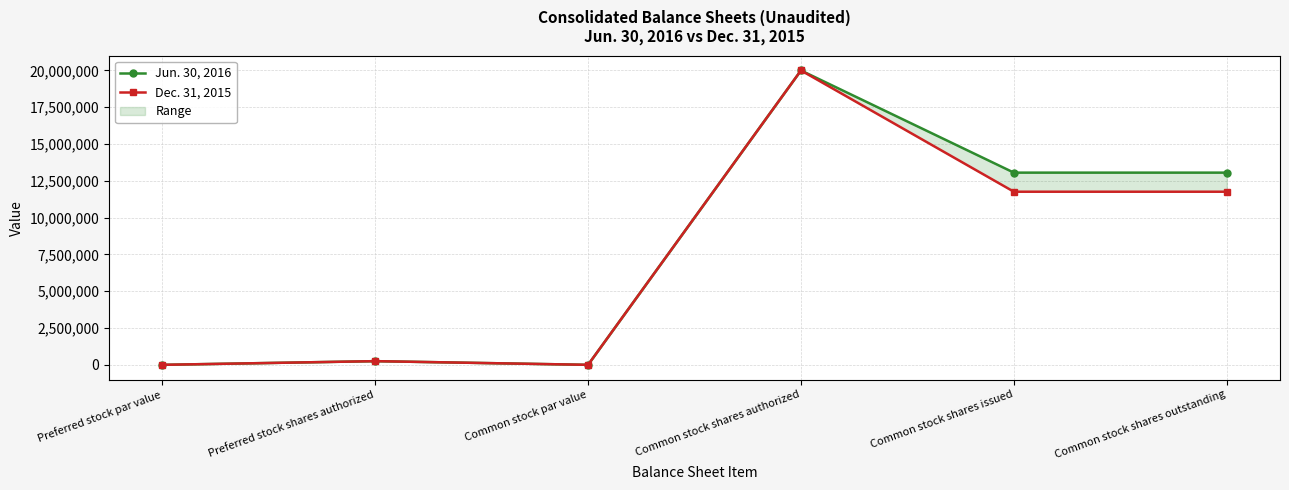

What is the highest value of the Dec. 31, 2015 series?

20000000